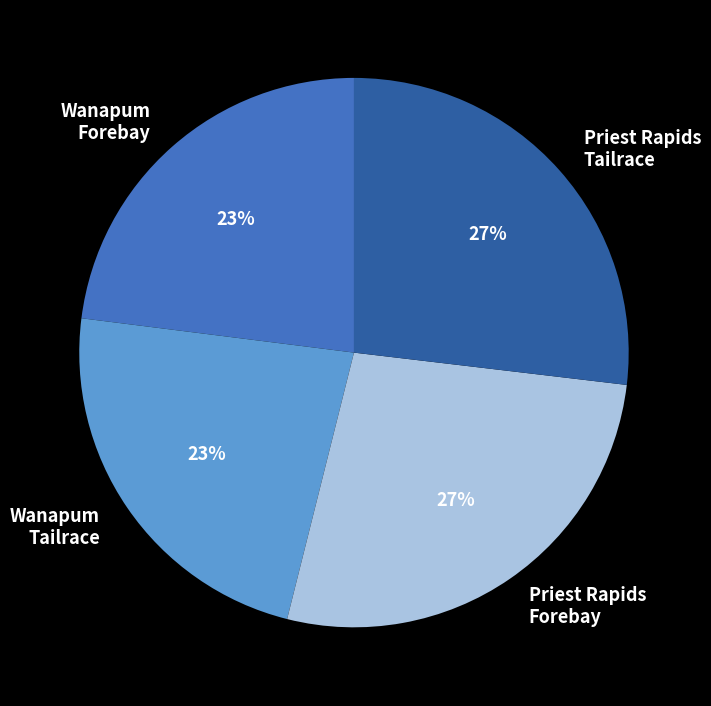

How many slices are in this pie chart?

4